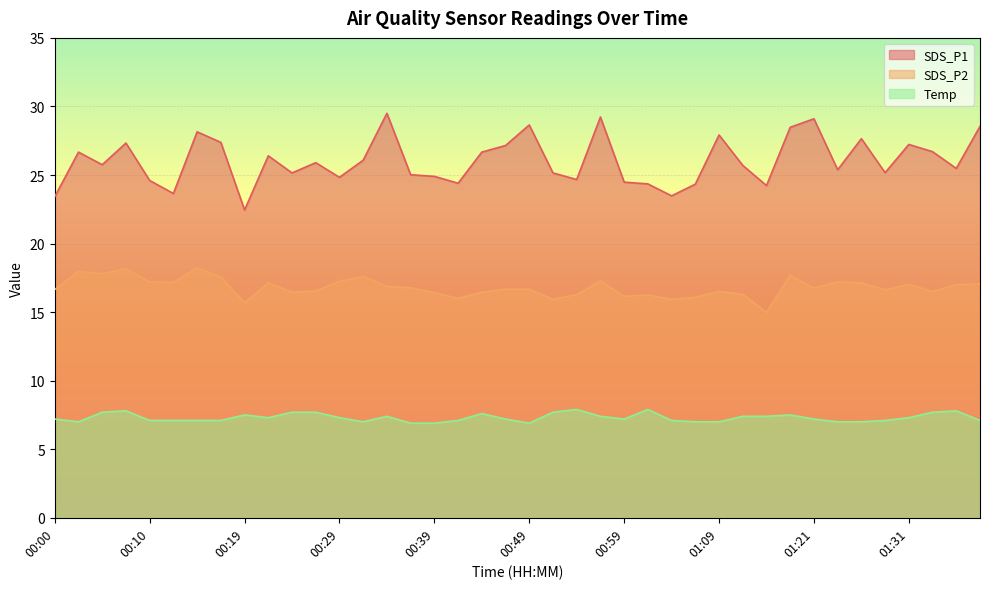

True or false: SDS_P2 and SDS_P1 cross at least once.

False